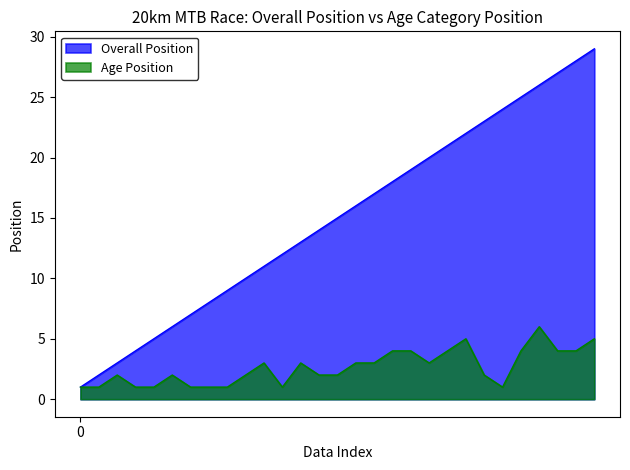

How many lines are shown in the chart?

2